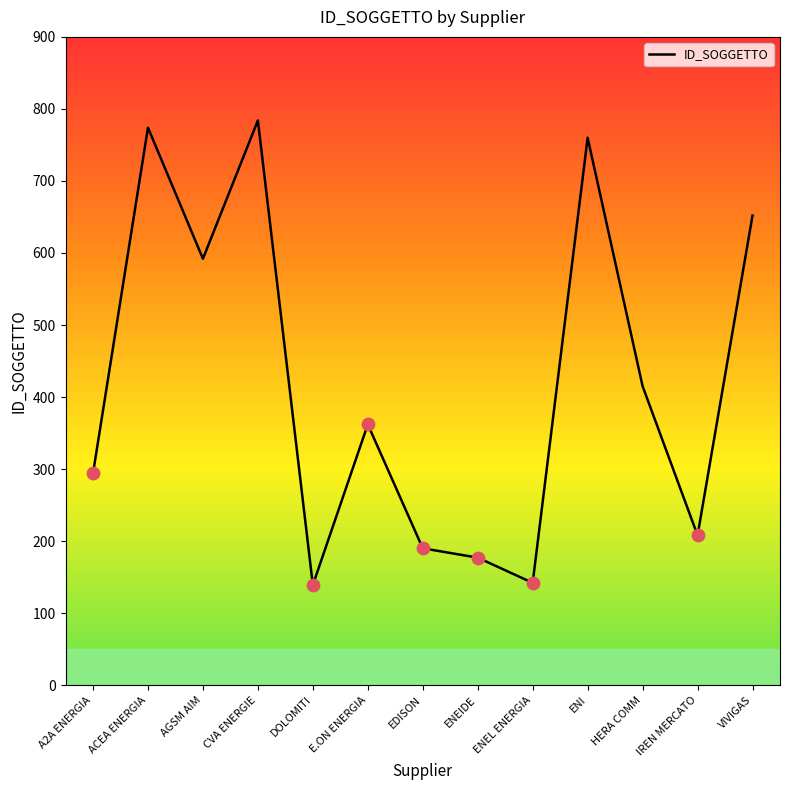

Between EDISON and CVA ENERGIE, which is larger?

CVA ENERGIE